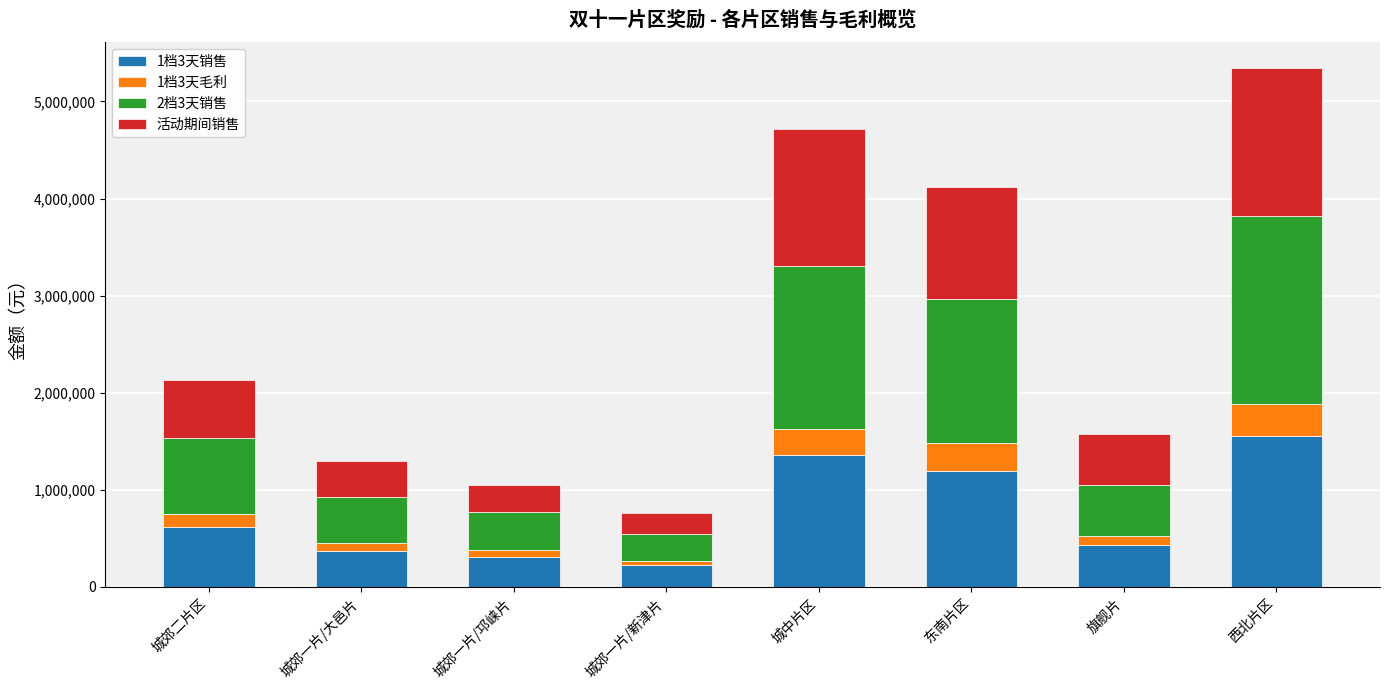

Does the chart contain any negative values?

No